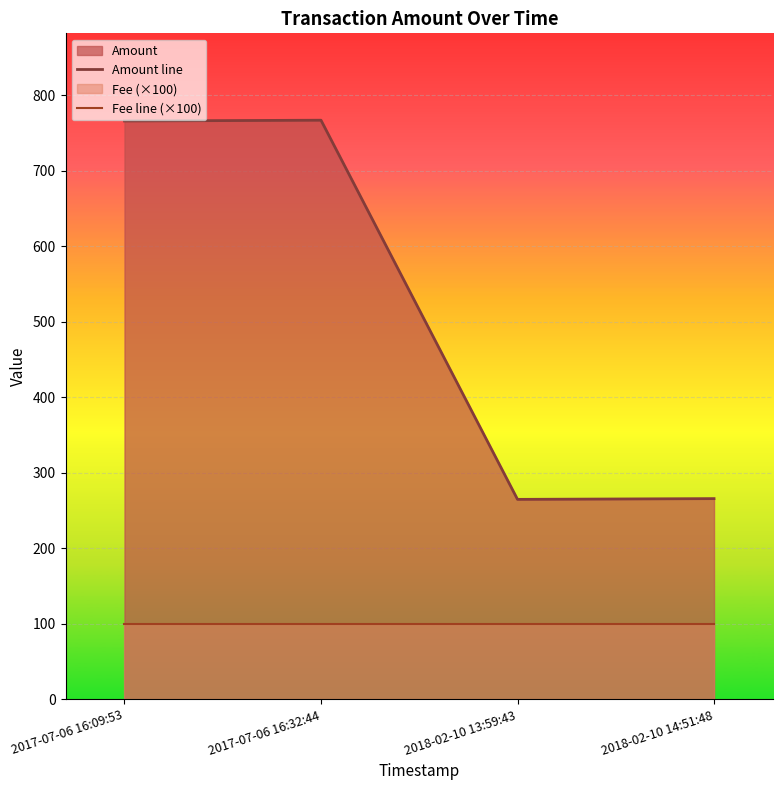

Which category has the highest value across all series?

2017-07-06 16:32:44